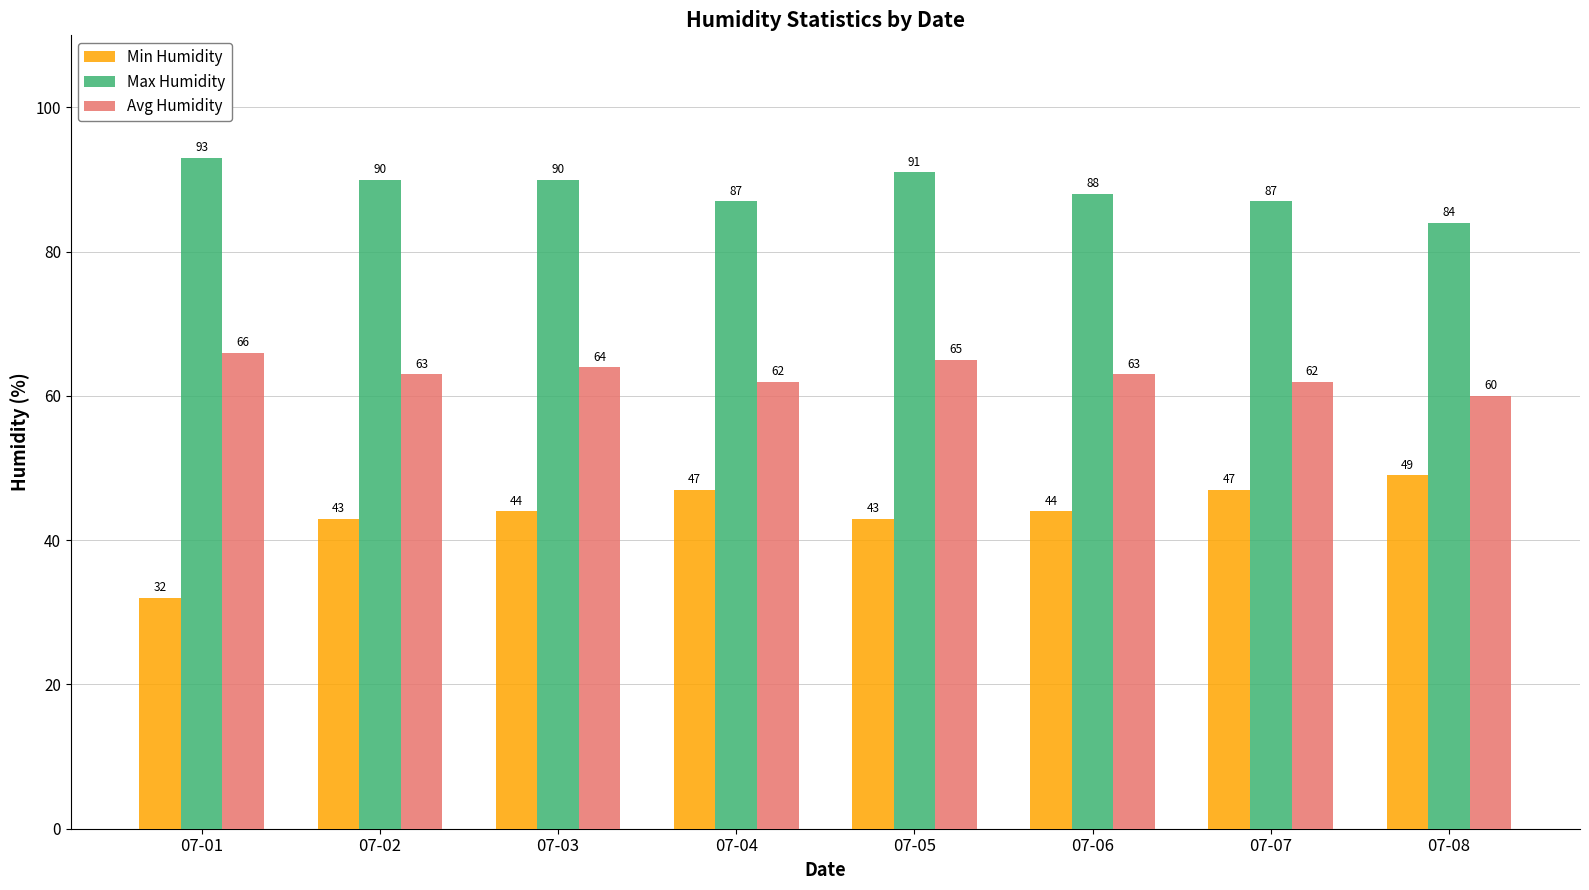

True or false: Max Humidity has a value of 93 at 07-01.

True